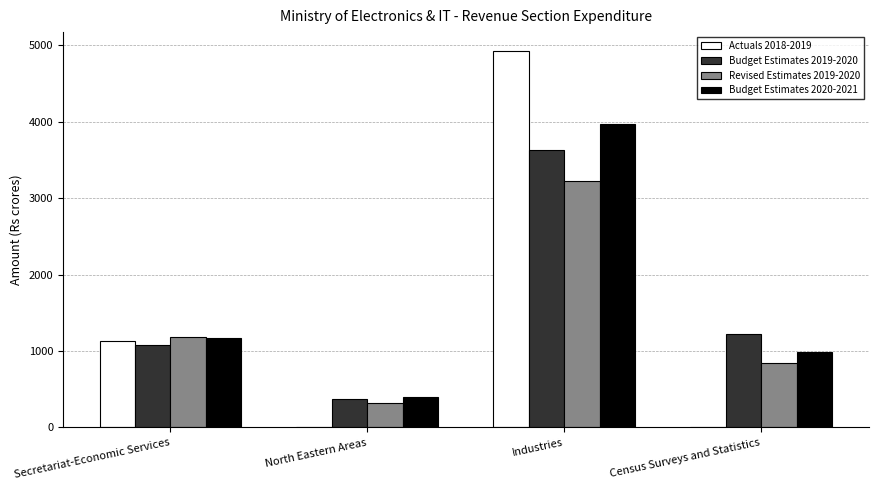

Between Secretariat-Economic Services and Industries, which series saw the biggest shift?

Actuals 2018-2019